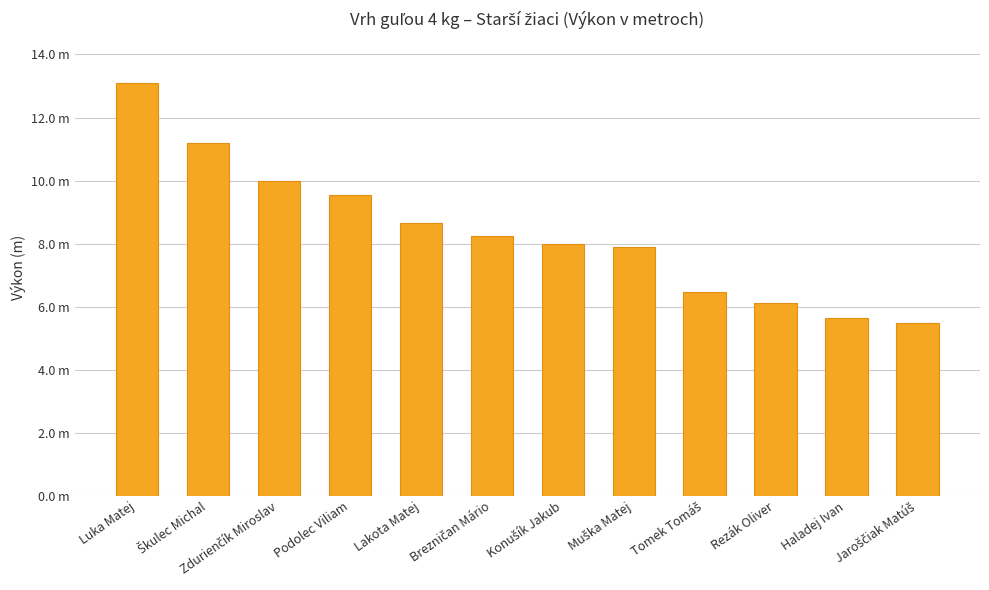

At which category does the chart reach its minimum across all series?

Jaroščiak Matúš